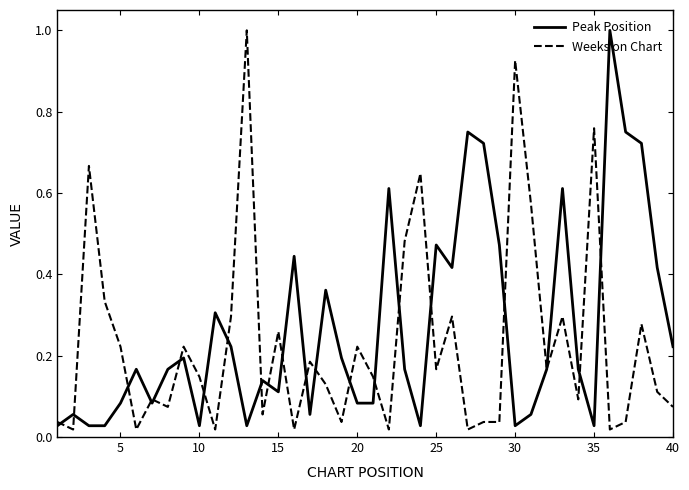

What is the highest value of the Weeks on Chart series?

1.0